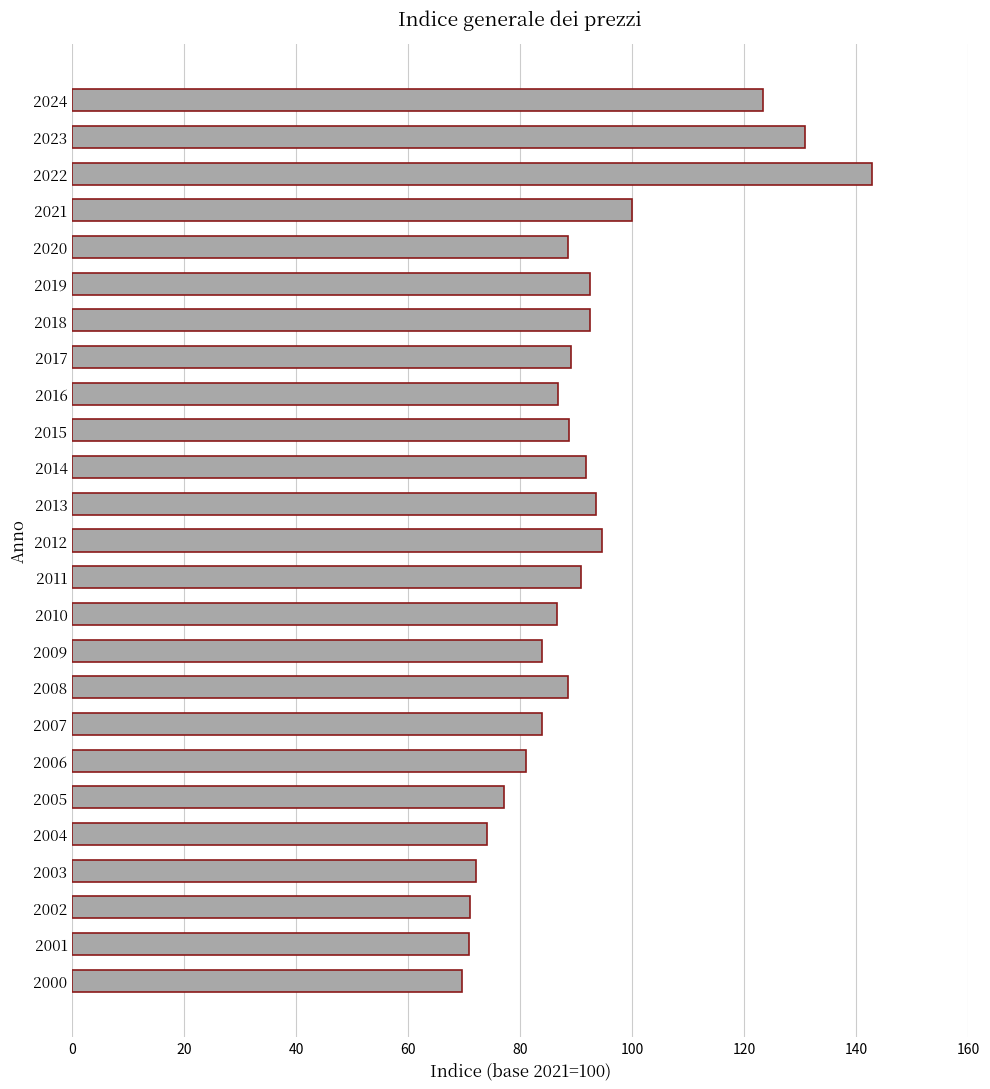

Is it true that the value at 2023 is 130.9?

True